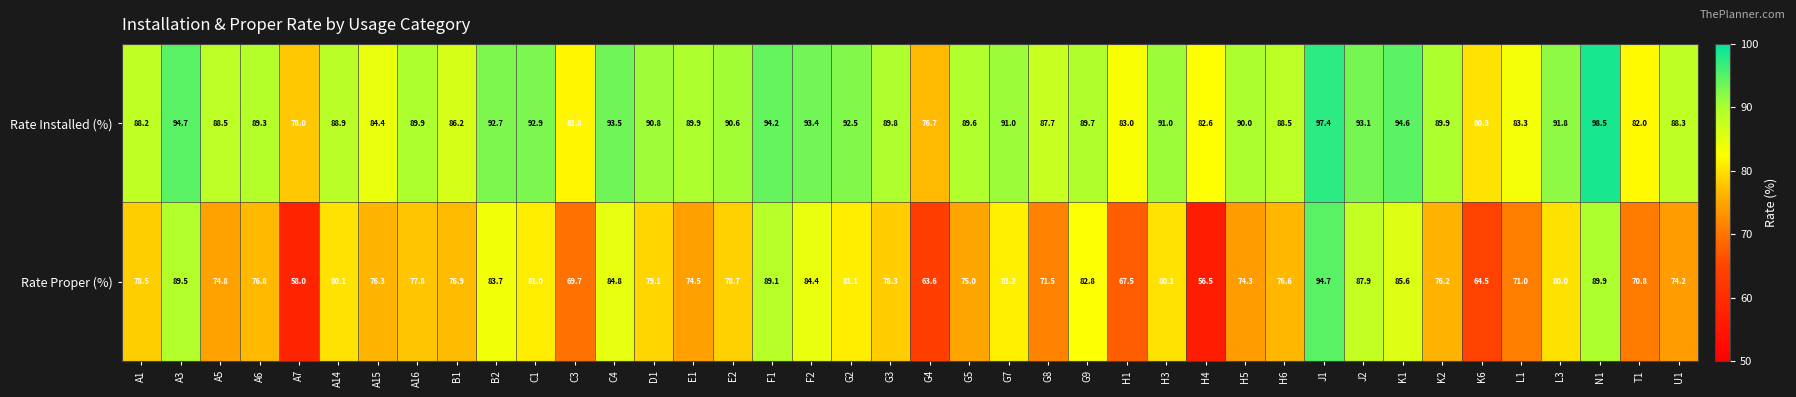

At A7, list the series in order from largest to smallest.

Rate Installed (%), Rate Proper (%)